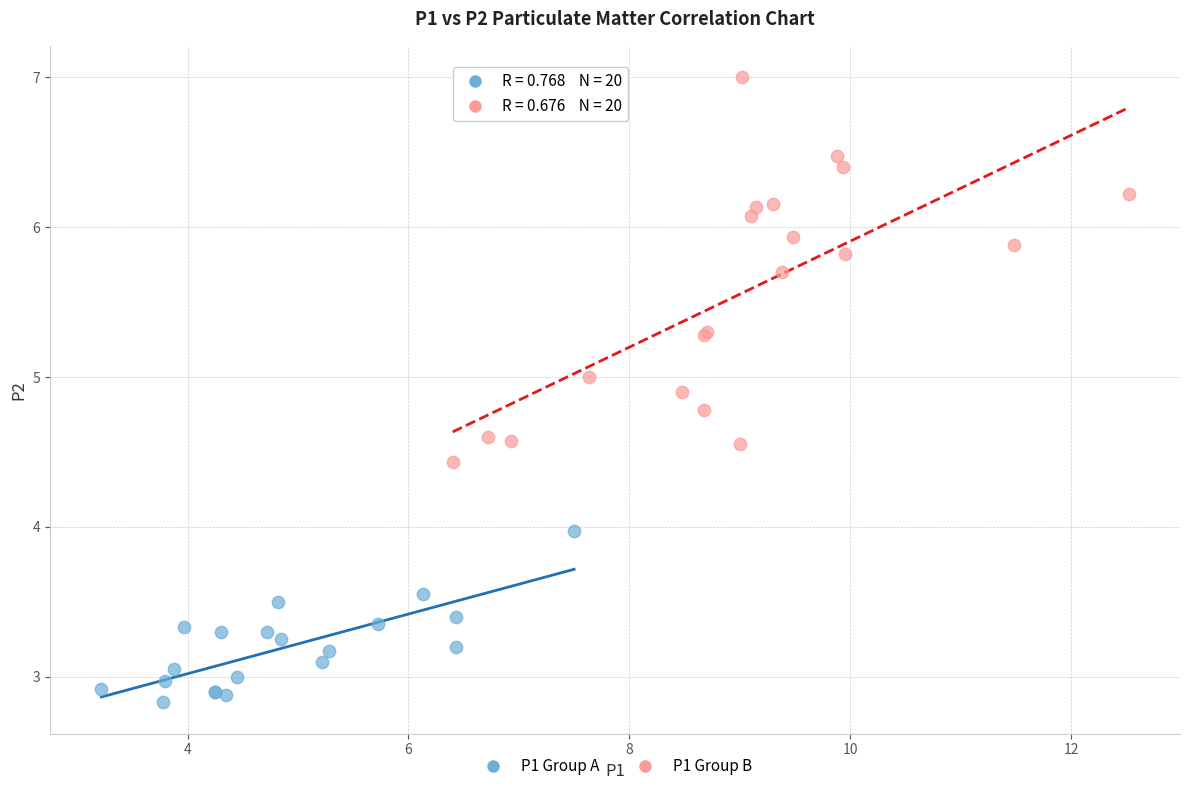

Which series has the widest spread of Y values?

P1 Group B